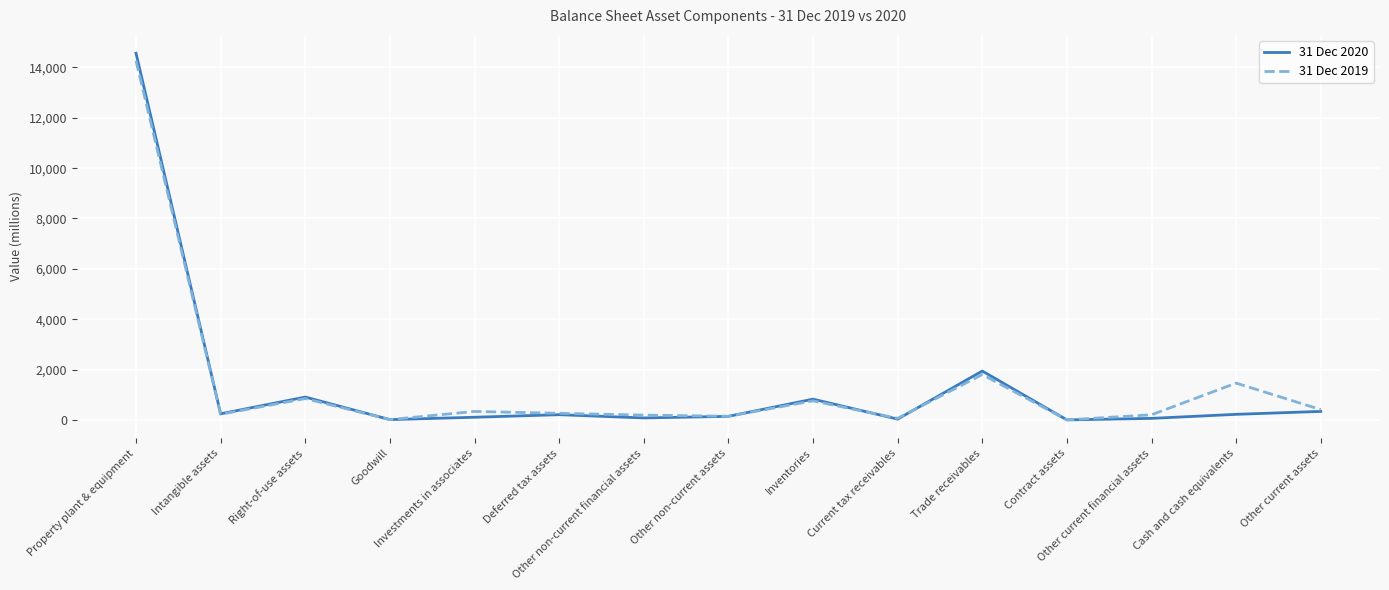

At how many categories does at least one series exceed 8779?

1